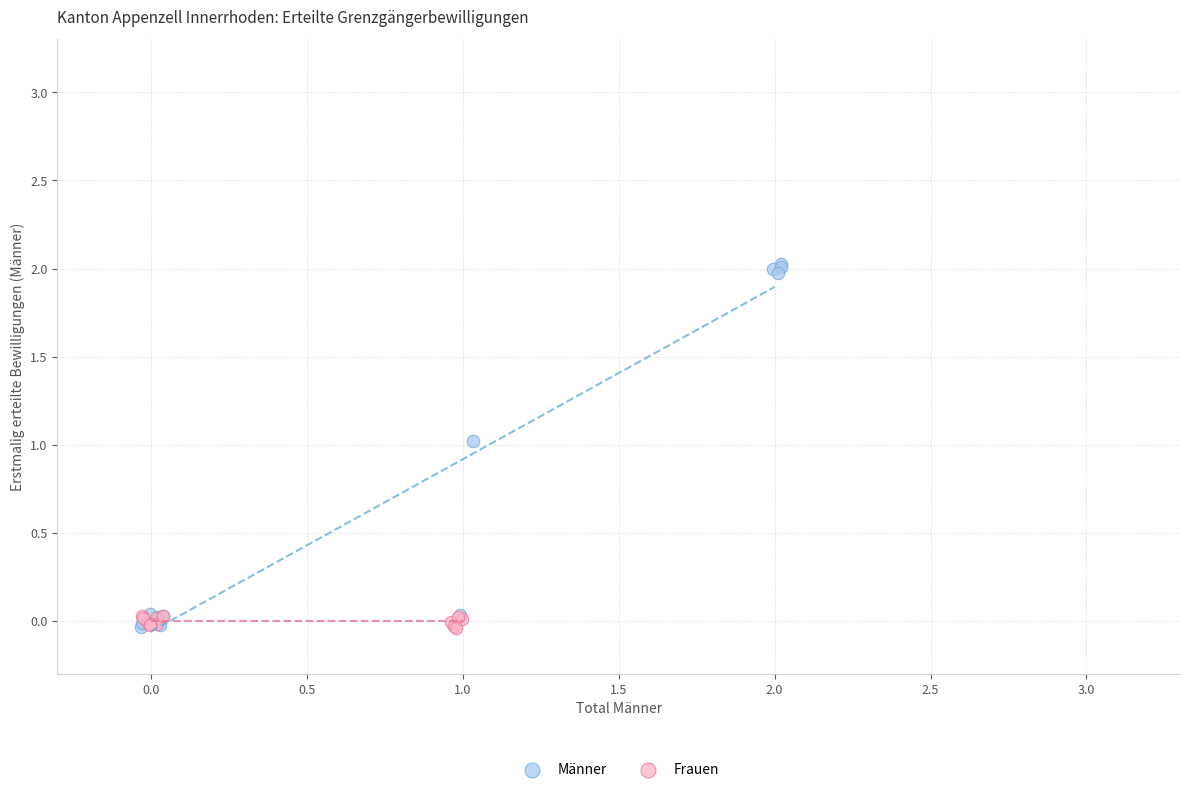

Which series contains the highest Y value?

Männer